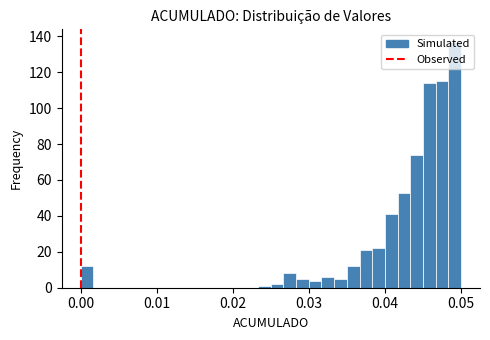

Around what value on the x-axis is the tallest bar? Give the approximate position of its centre, as read against the axis.

0.049